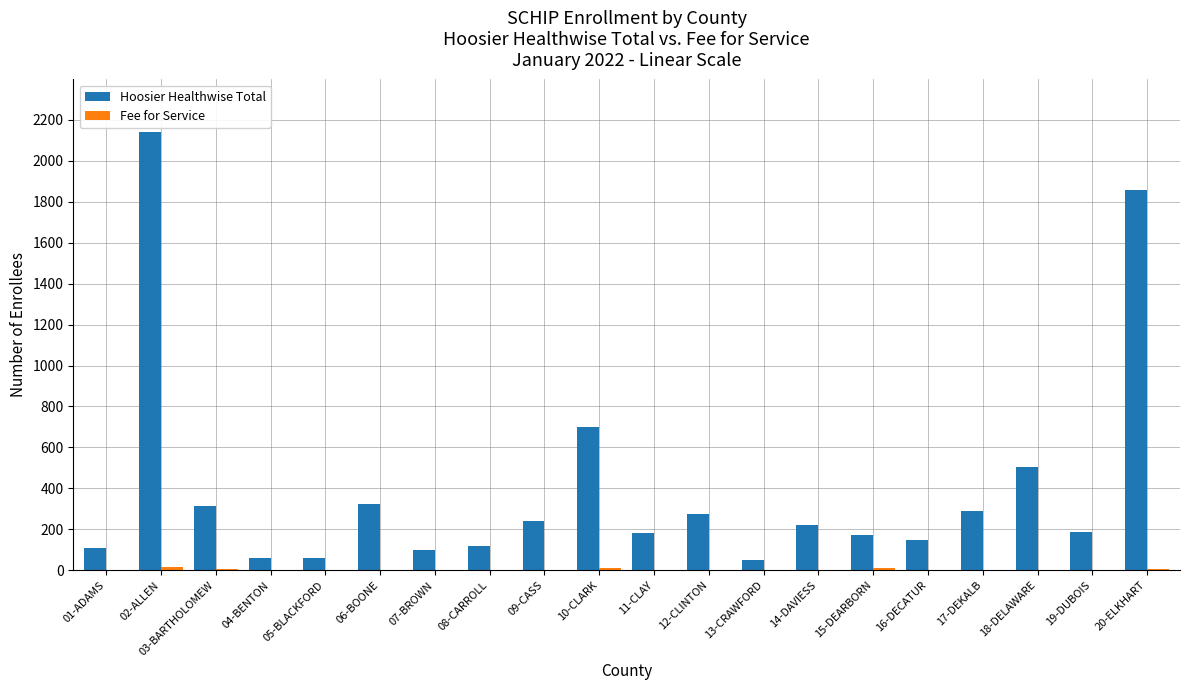

Where is Hoosier Healthwise Total nearest to the value 1096?

10-CLARK